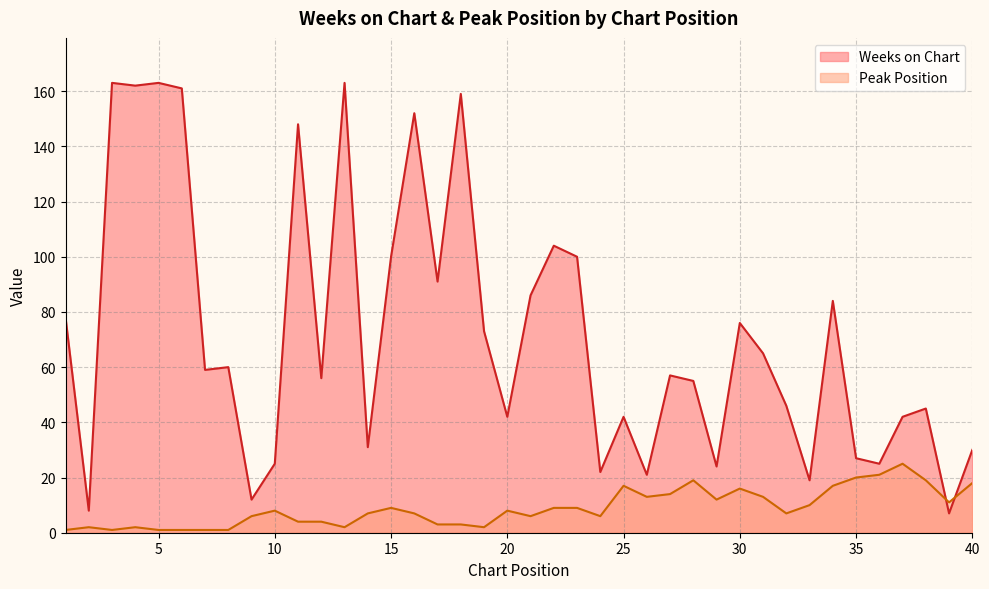

What is the minimum value shown in the chart?

1